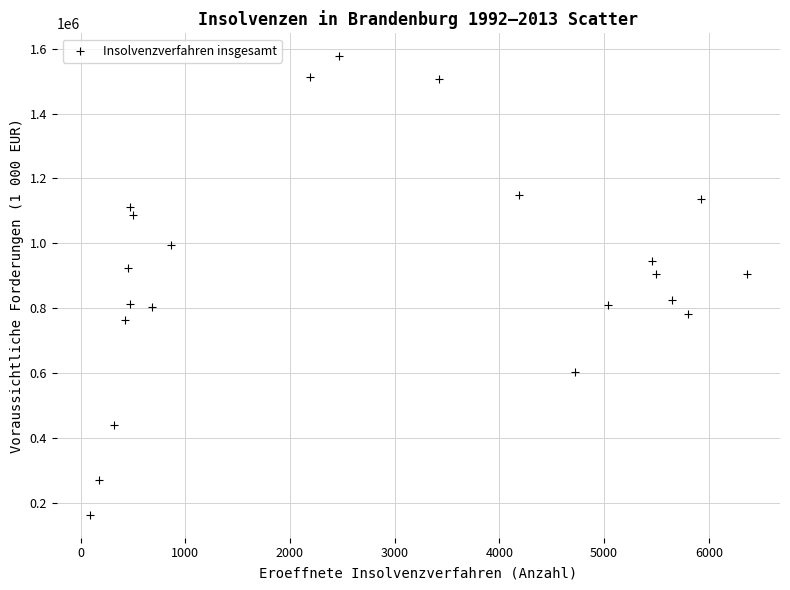

What is the range of Y values (max minus min)?

1411740